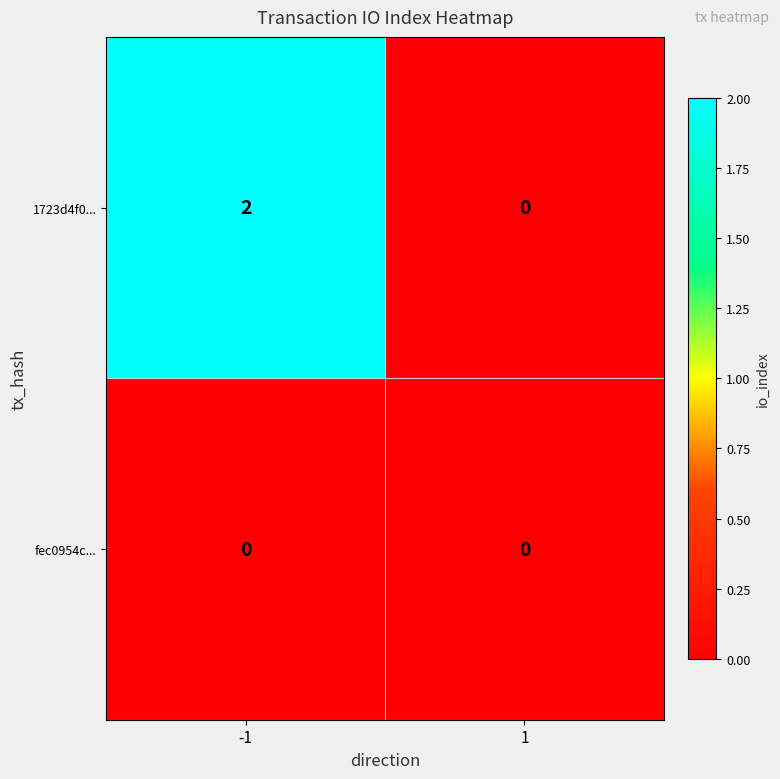

Reading left to right, list all the values displayed in this chart.

1723d4f0...: 2	0
fec0954c...: 0	0